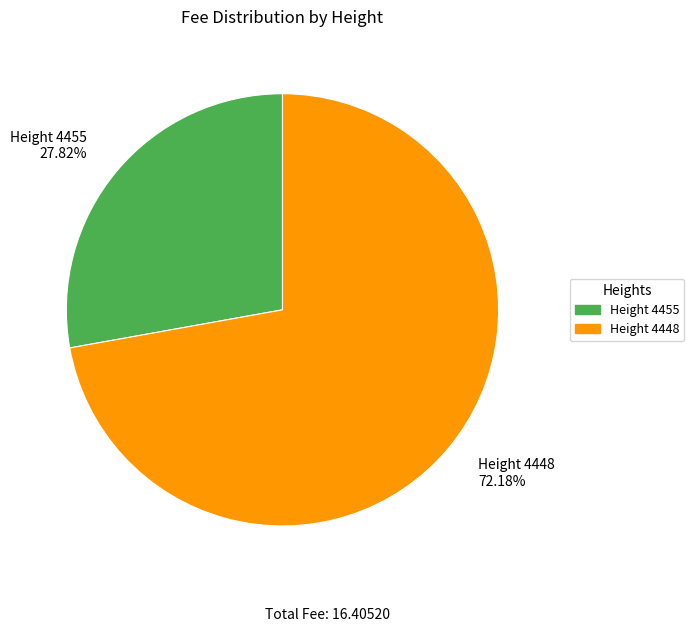

Which slice is the smallest?

Height 4455 27.82%